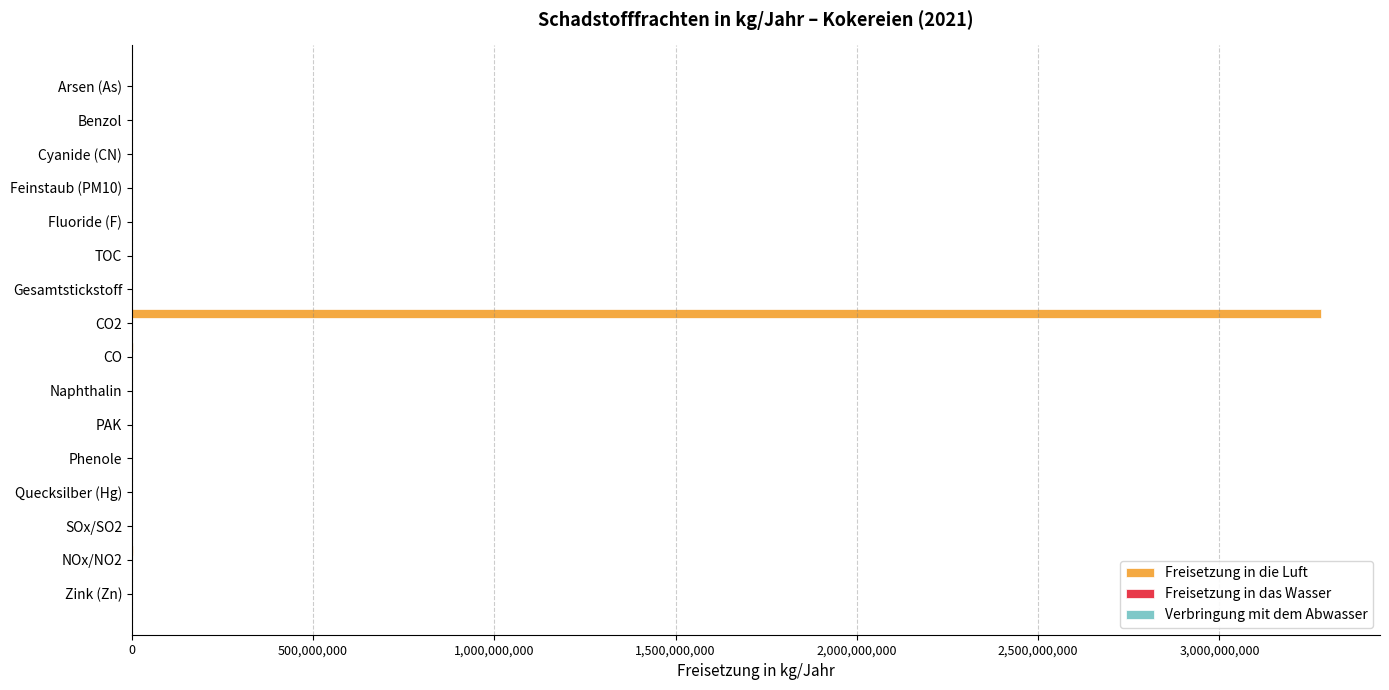

What is the highest value of the Freisetzung in die Luft series?

3279000000